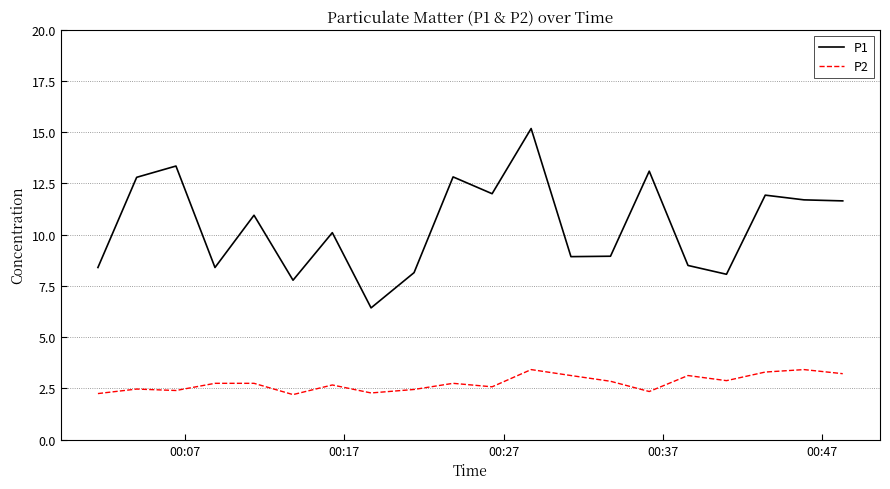

How many lines are shown in the chart?

2